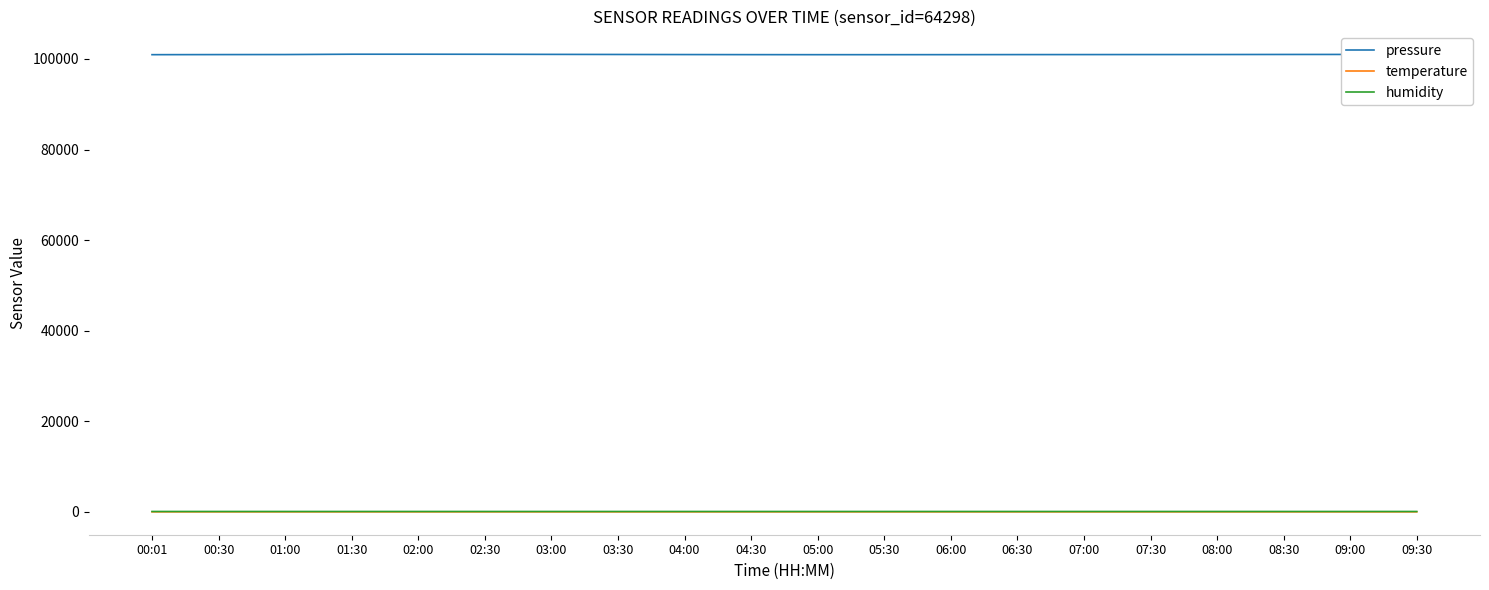

Which series has the largest total across all categories?

pressure